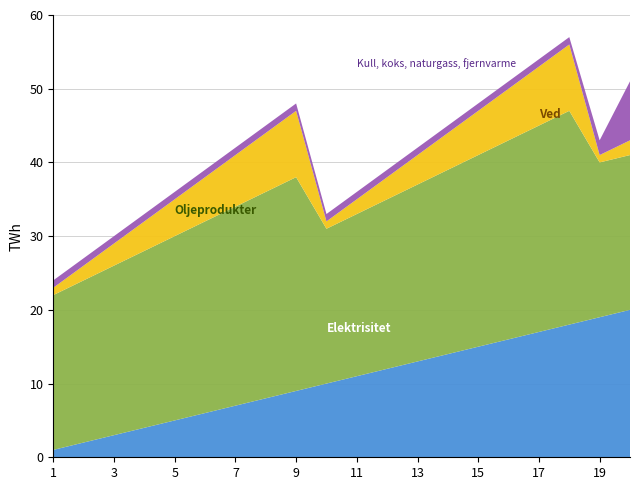

Reading left to right, what are all the values shown in this chart?

Elektrisitet: 1	2	3	4	5	6	7	8	9	10	11	12	13	14	15	16	17	18	19	20
Oljeprodukter: 21	22	23	24	25	26	27	28	29	21	22	23	24	25	26	27	28	29	21	21
Ved: 1	2	3	4	5	6	7	8	9	1	2	3	4	5	6	7	8	9	1	2
Kull, koks, naturgass, fjernvarme: 1	1	1	1	1	1	1	1	1	1	1	1	1	1	1	1	1	1	2	8